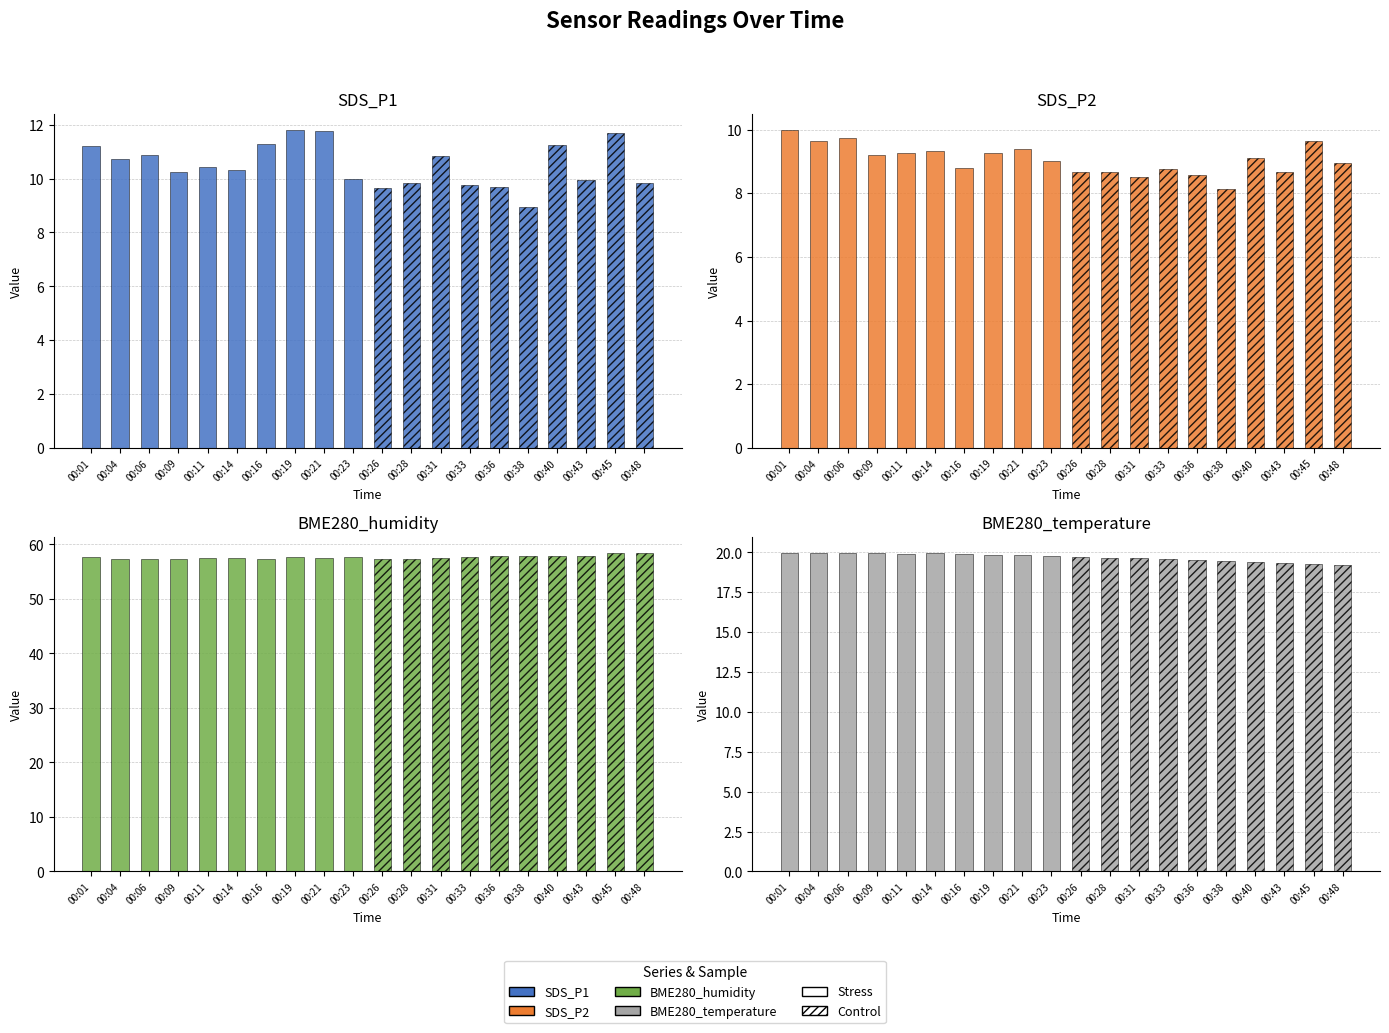

Does the chart contain stacked bars?

No